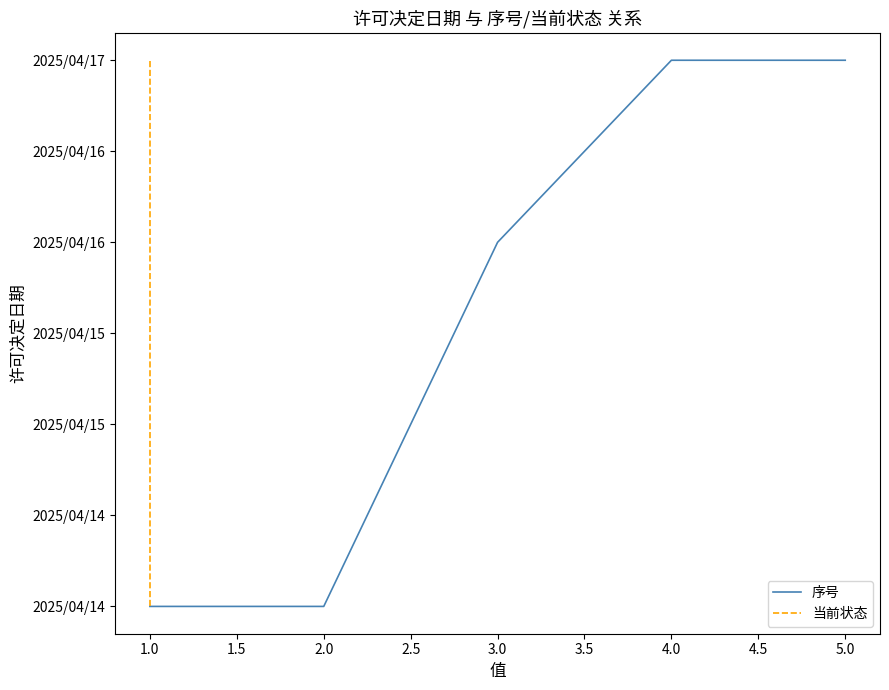

Count the 序号 values in the range 20192 to 20195.

5